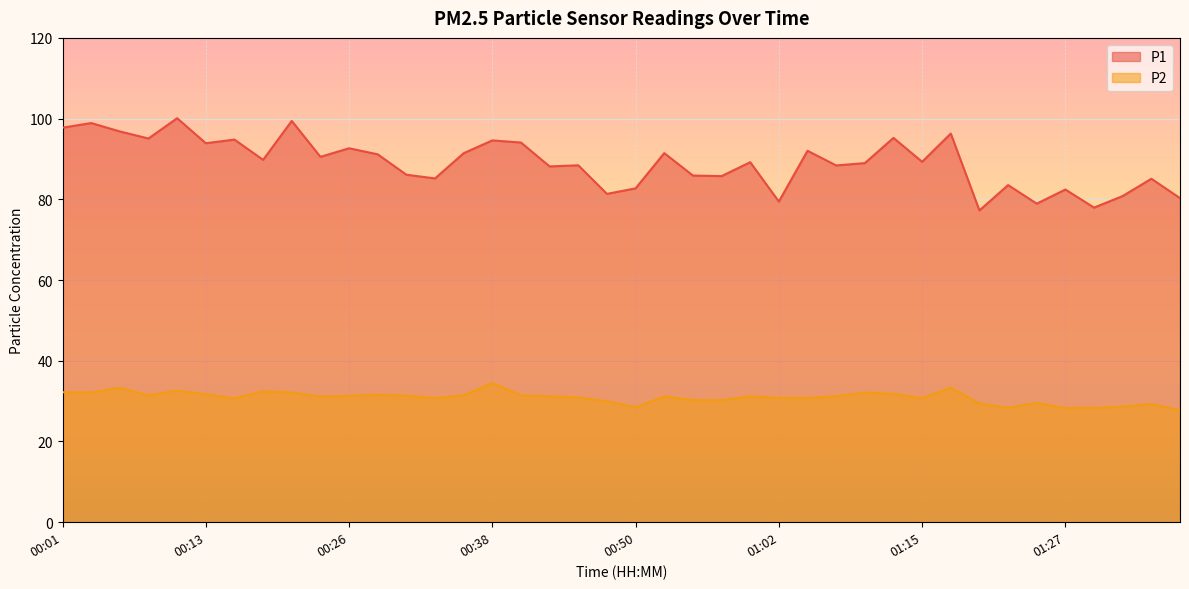

Where is the first local minimum for P1?

00:08